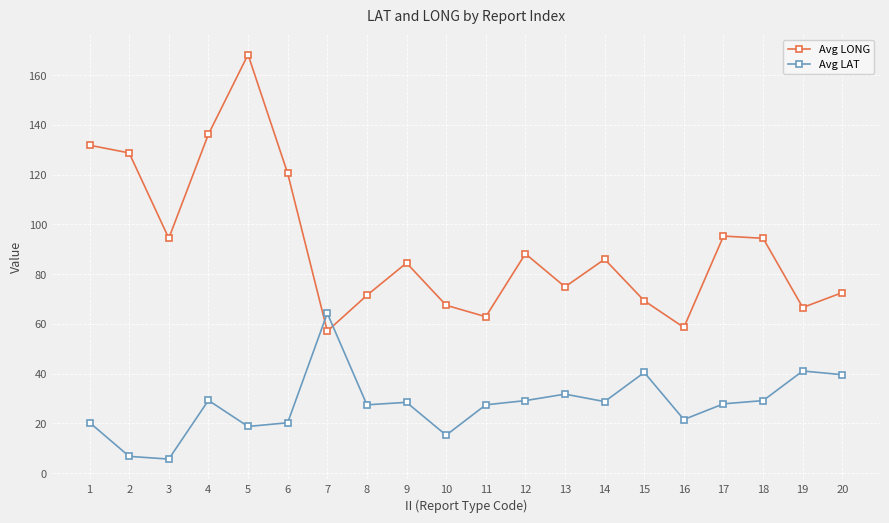

At how many categories does at least one series exceed 109?

5